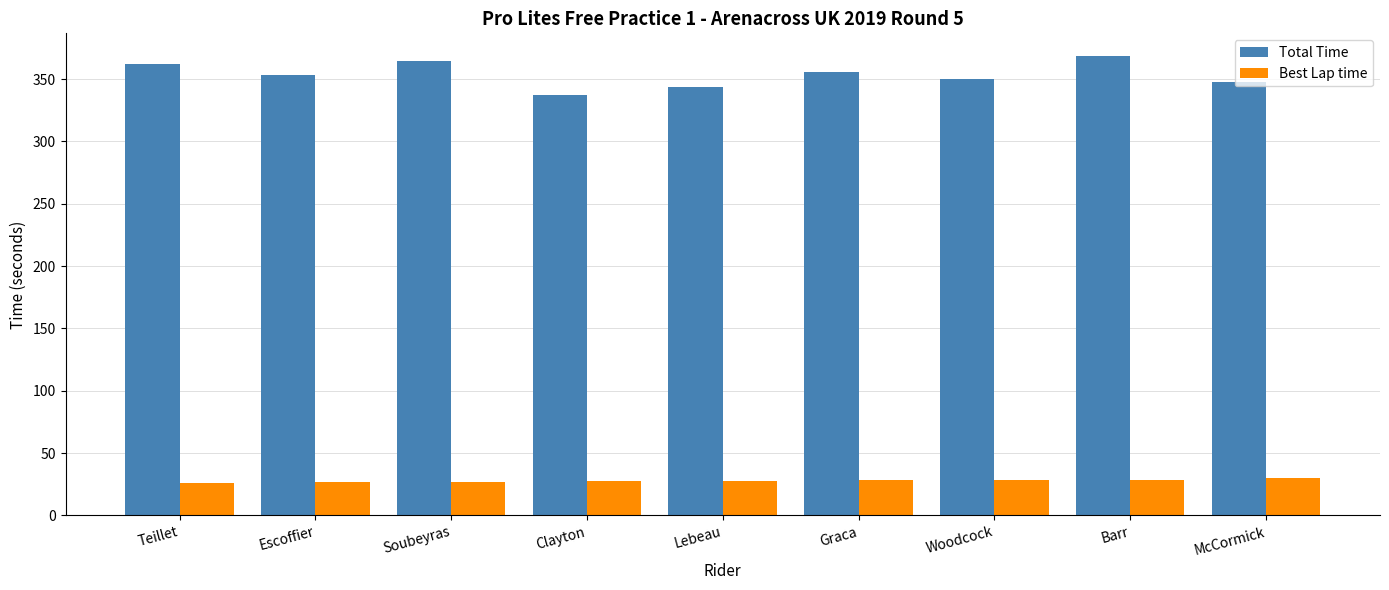

Rank the series by their maximum value, from lowest to highest.

Best Lap time, Total Time